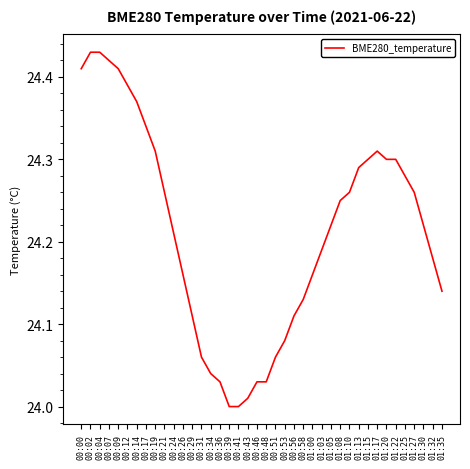

The value at 01:13 is 24.3. True or false?

True